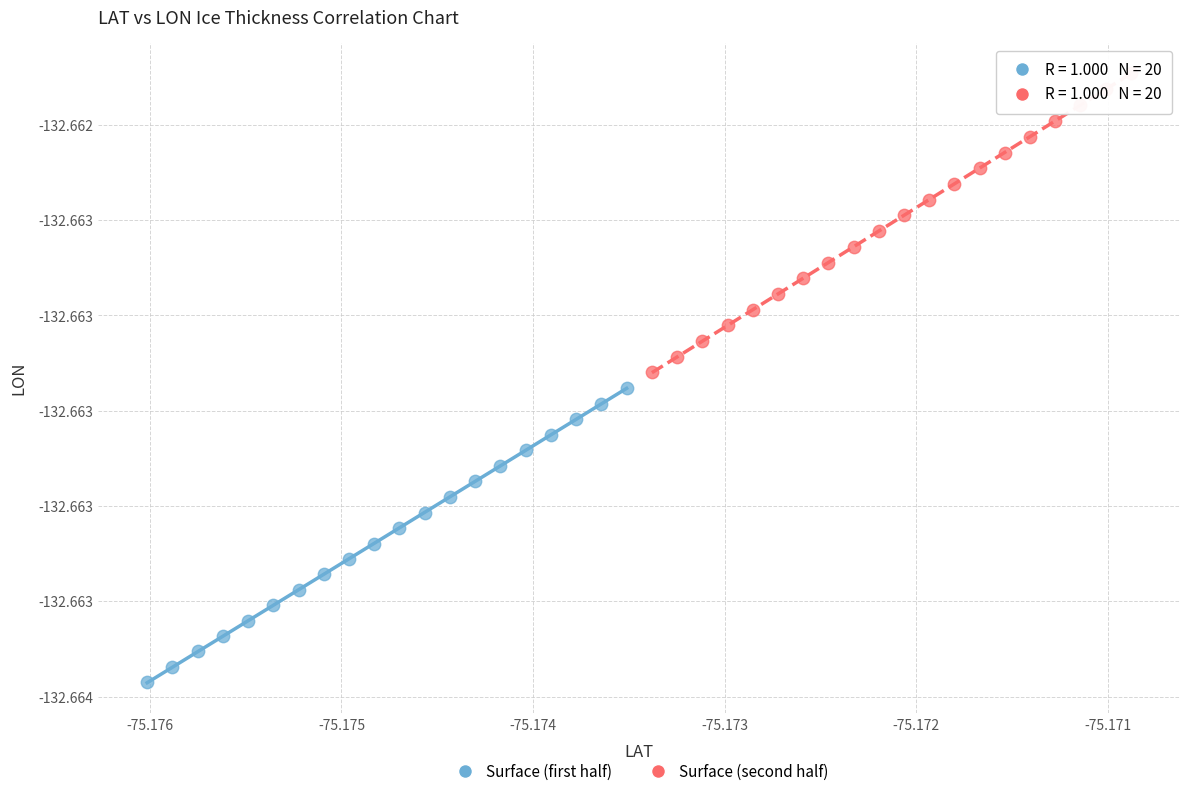

What are all the series names shown in the legend?

Surface (first half), Surface (second half)